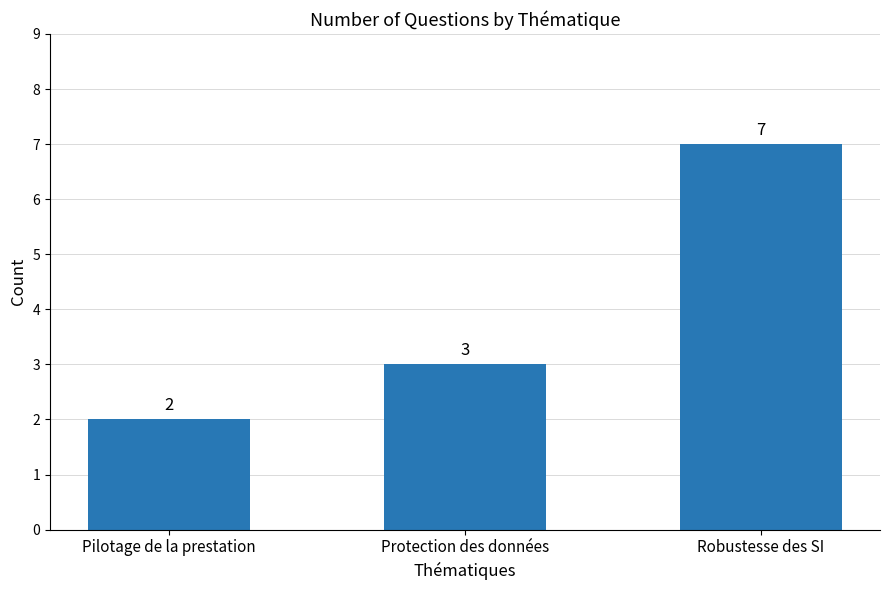

What is the value of the 1st bar from the left?

2